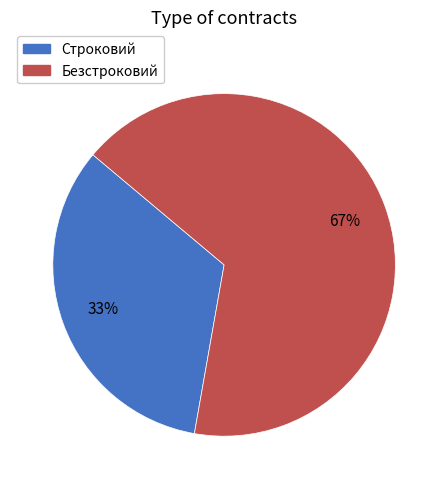

Count the number of slices in the pie.

2